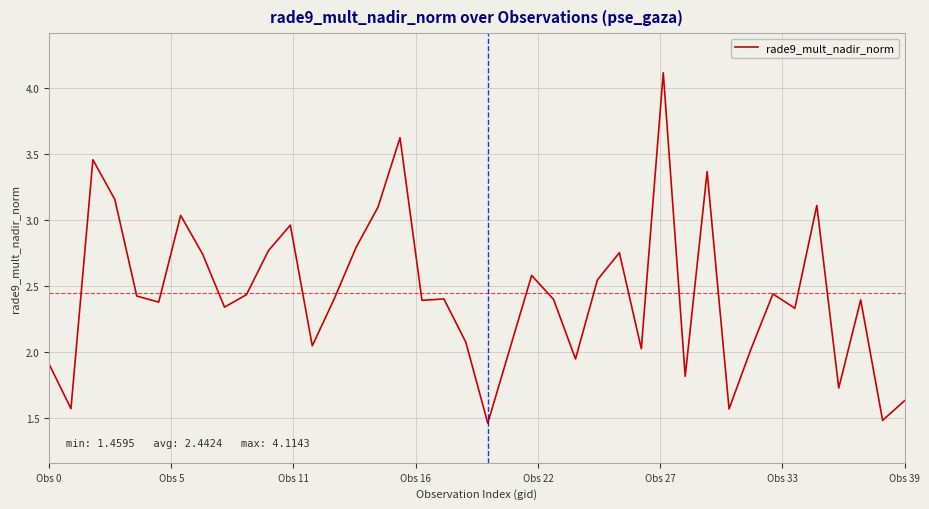

What is the greatest value displayed?

4.1